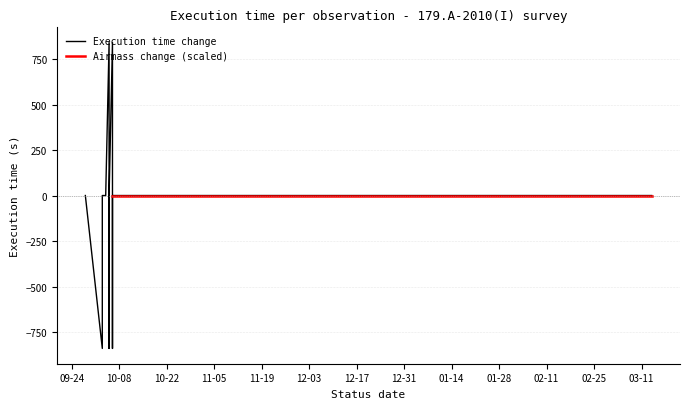

What is the label of the 16th point from the right?

2013-10-04